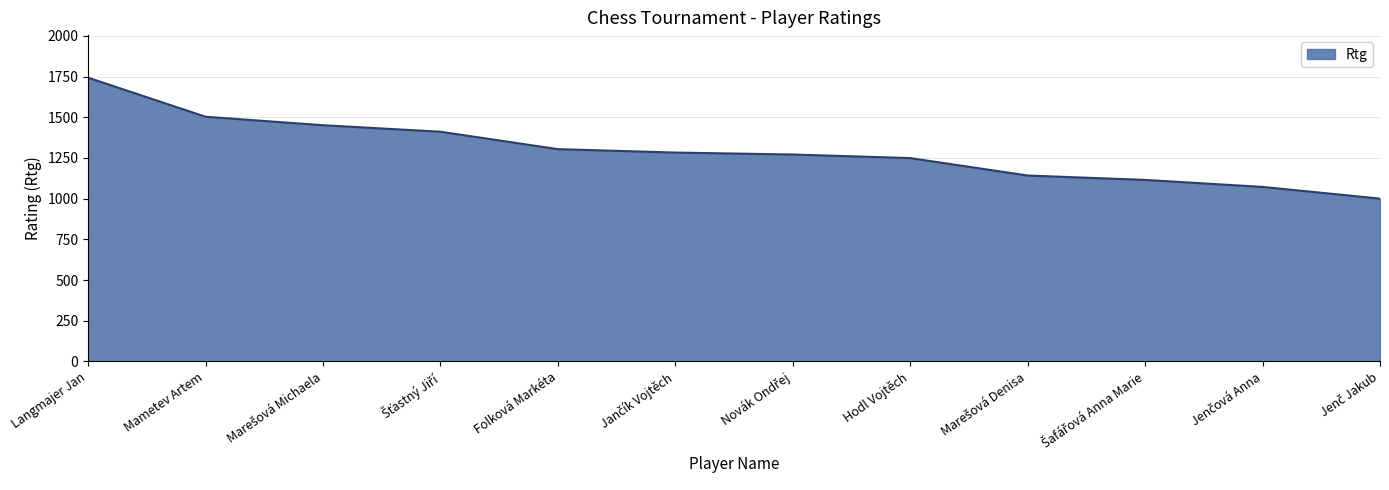

Read the value at Mametev Artem, to the nearest 100.

1500